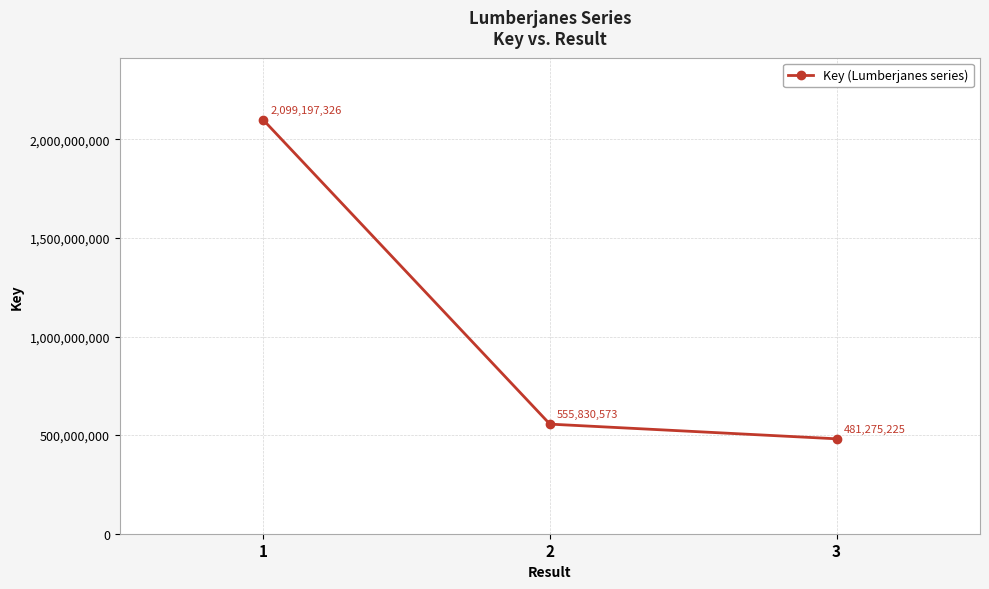

Reading right to left, extract all data points from this chart.

3=481275225	2=555830573	1=2099197326